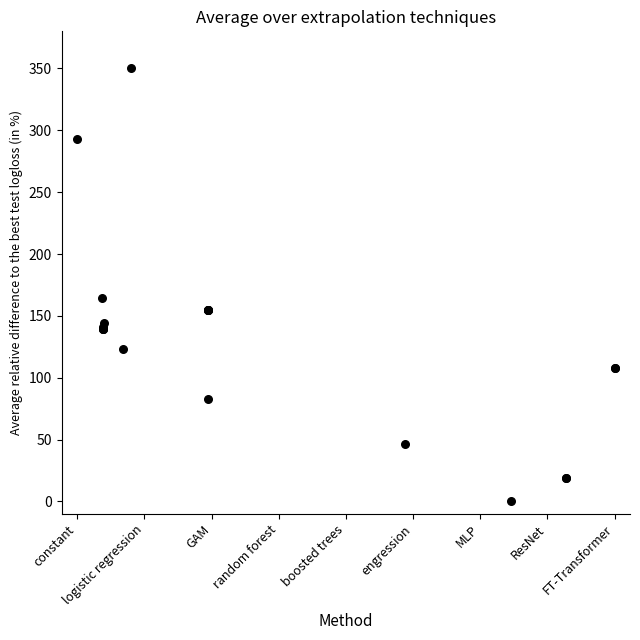

What Y value in the scatter plot is closest to 175?

164.5